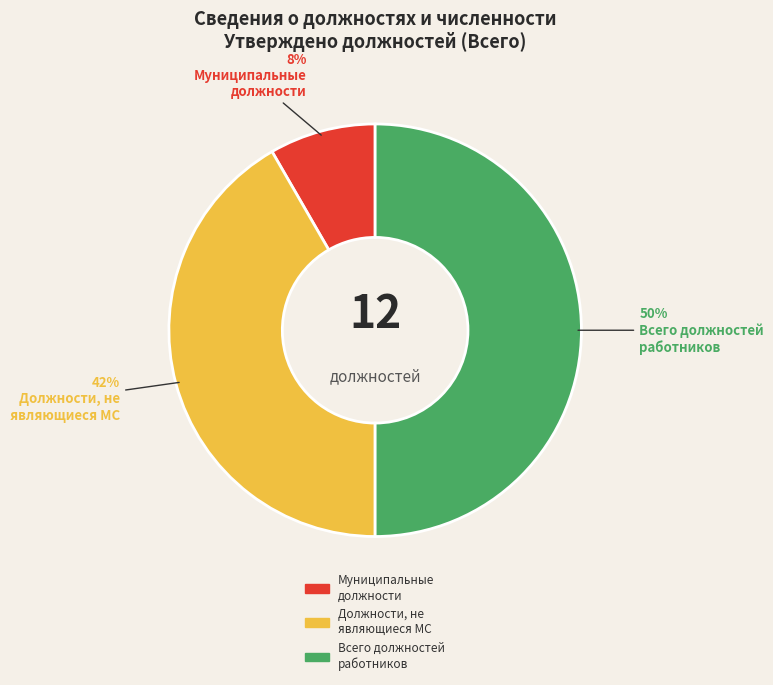

Rank the categories by value from highest to lowest.

Всего должностей работников, Должности, не являющиеся МС, Муниципальные должности